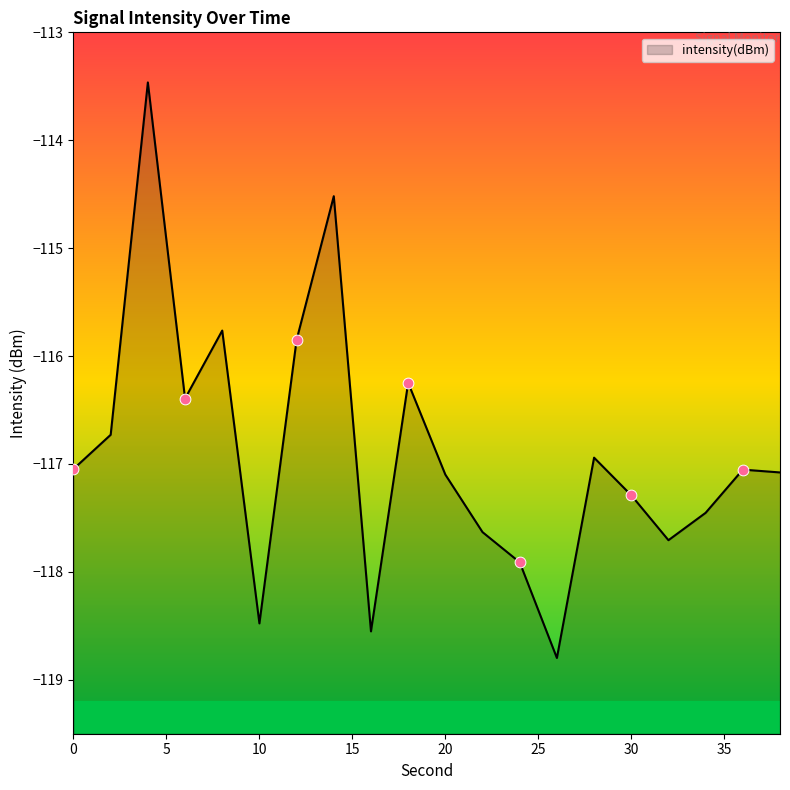

What is the change in value from 18 to 30?

-1.0